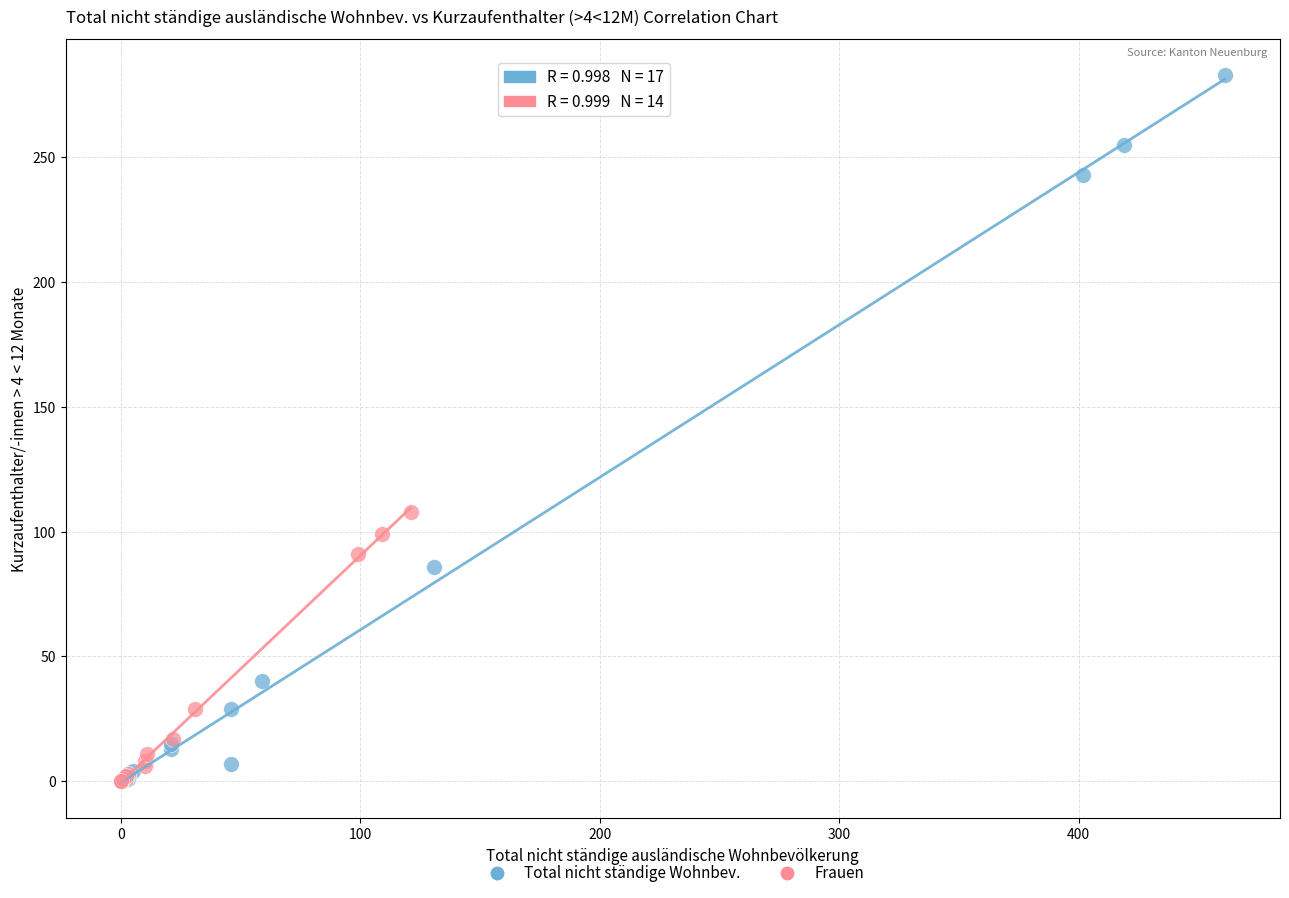

Which series has the widest spread of Y values?

Total nicht ständige Wohnbev.